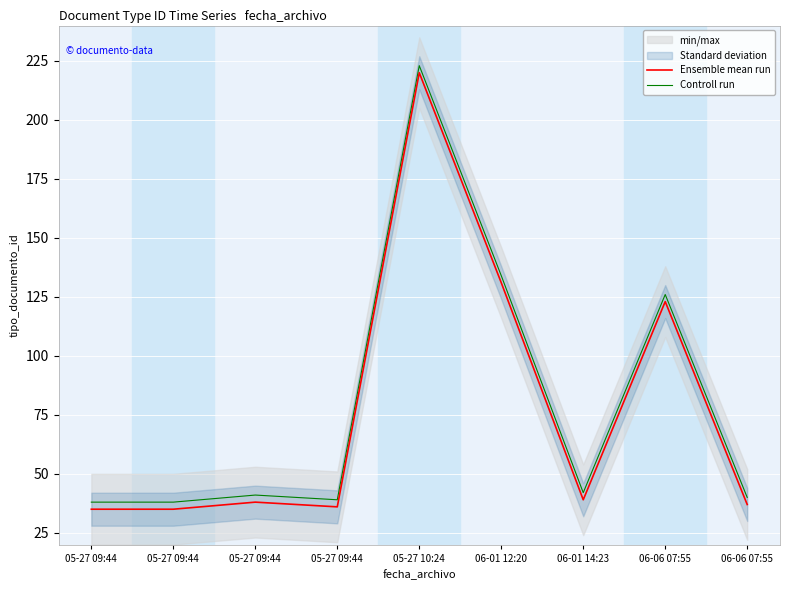

True or false: Ensemble mean run and Controll run cross at least once.

False